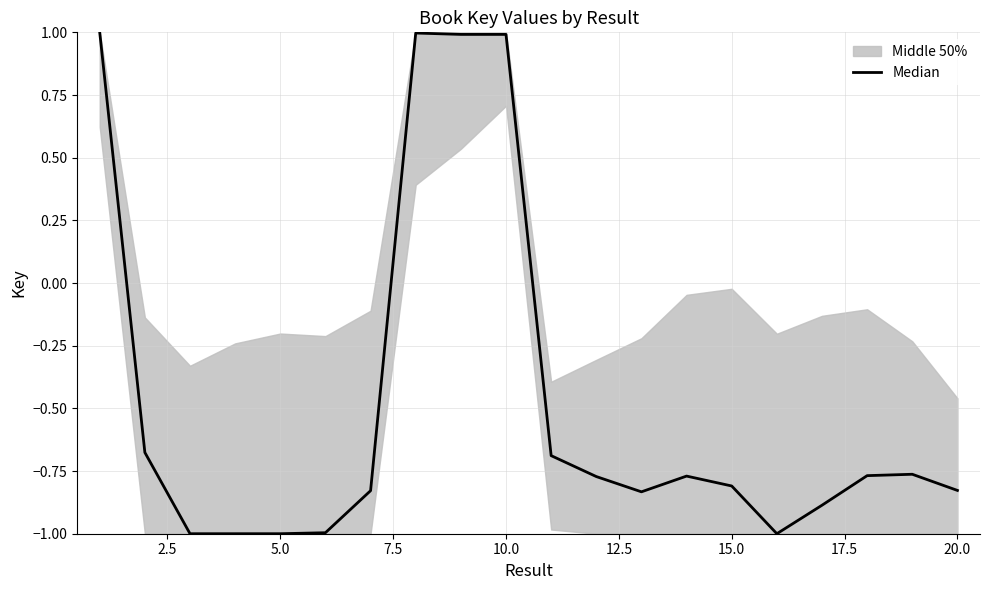

Does the chart have visible grid lines?

Yes